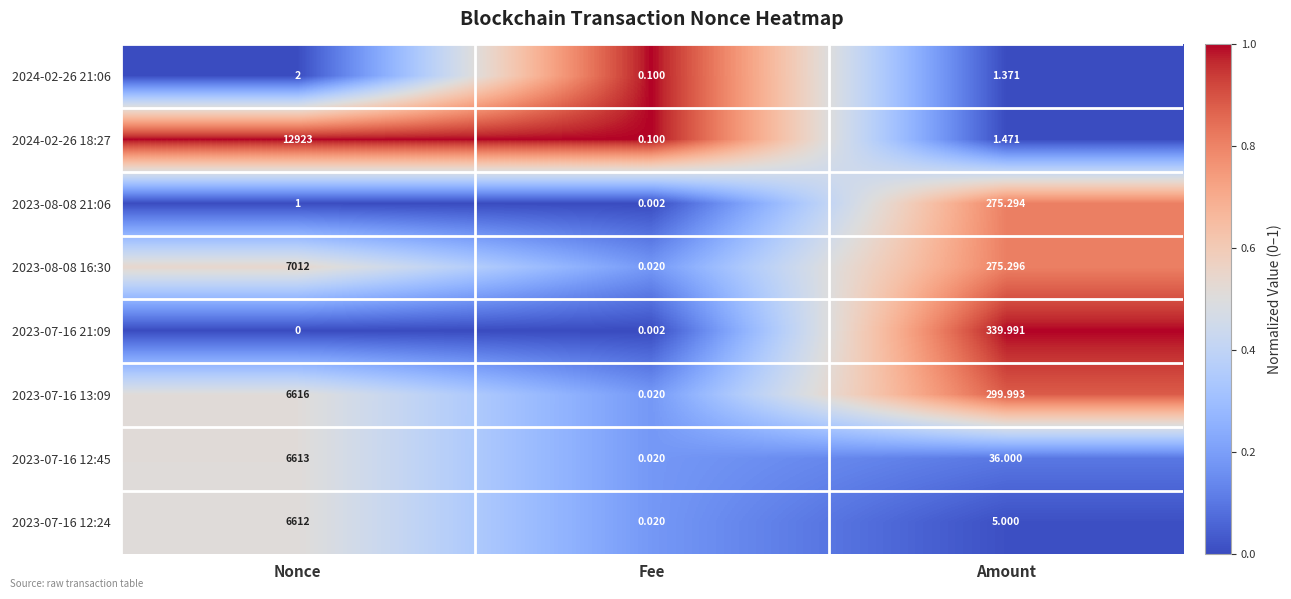

At which category does the chart reach its minimum across all series?

Nonce